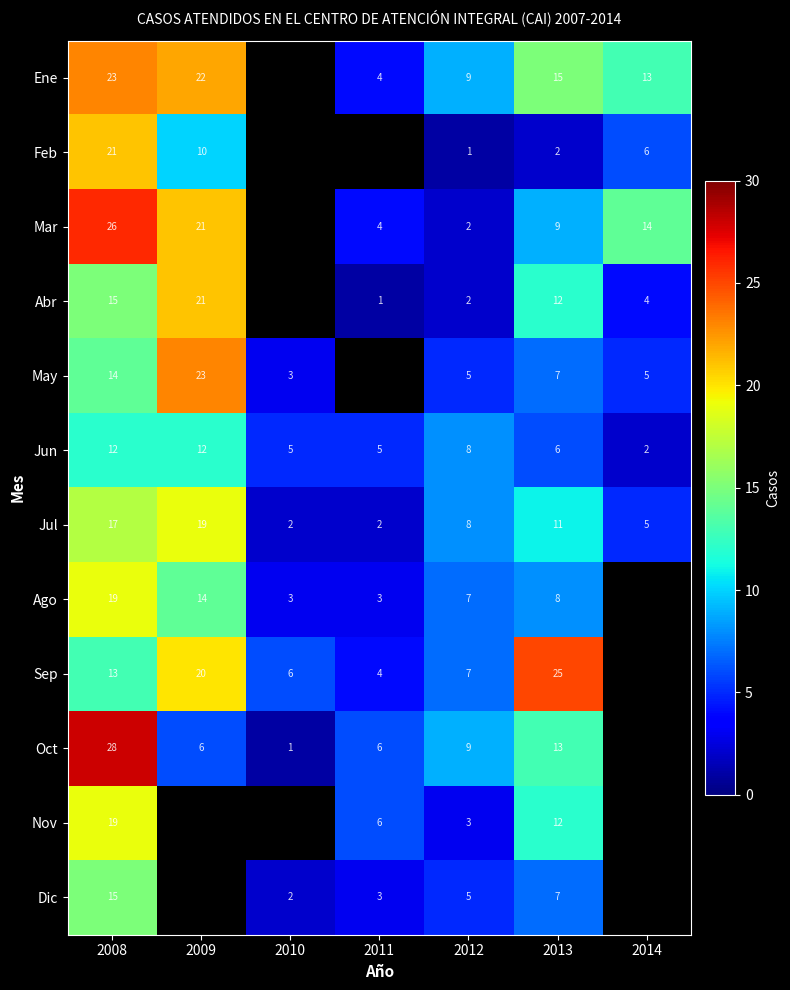

At how many categories does at least one series exceed 15?

3